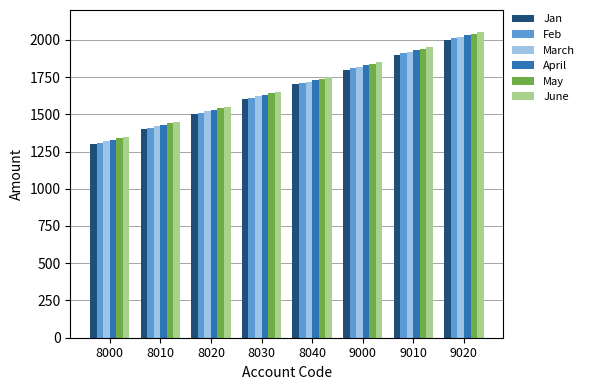

How many values in the Jan series are below 1700?

4